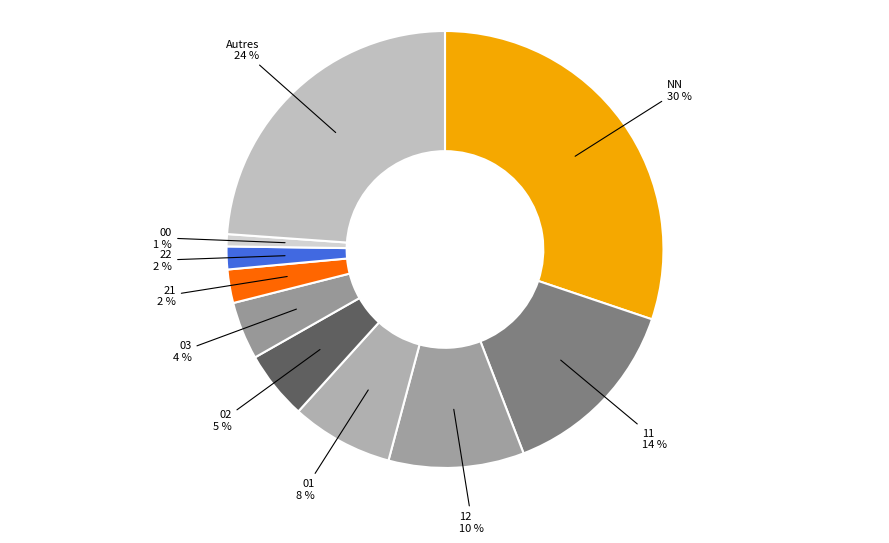

How many slices are in this pie chart?

10